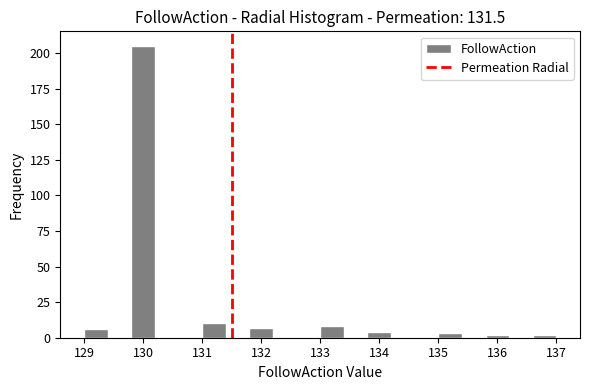

How tall is the bar that spans 129.8 to 130.2 on the x-axis? The values are not printed on the chart, so give them approximately, as read against the axis.

205